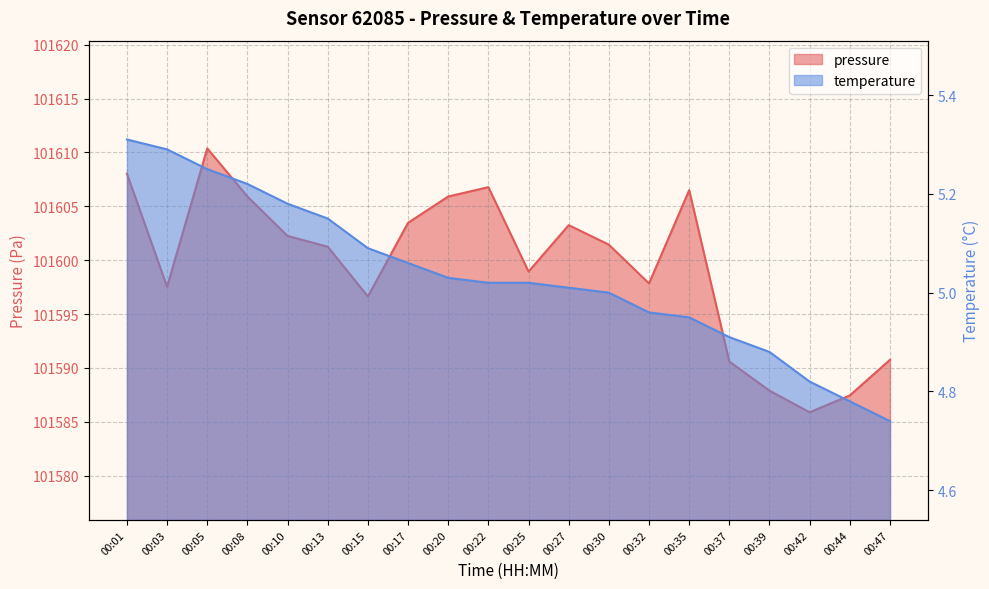

Does the chart have visible grid lines?

Yes